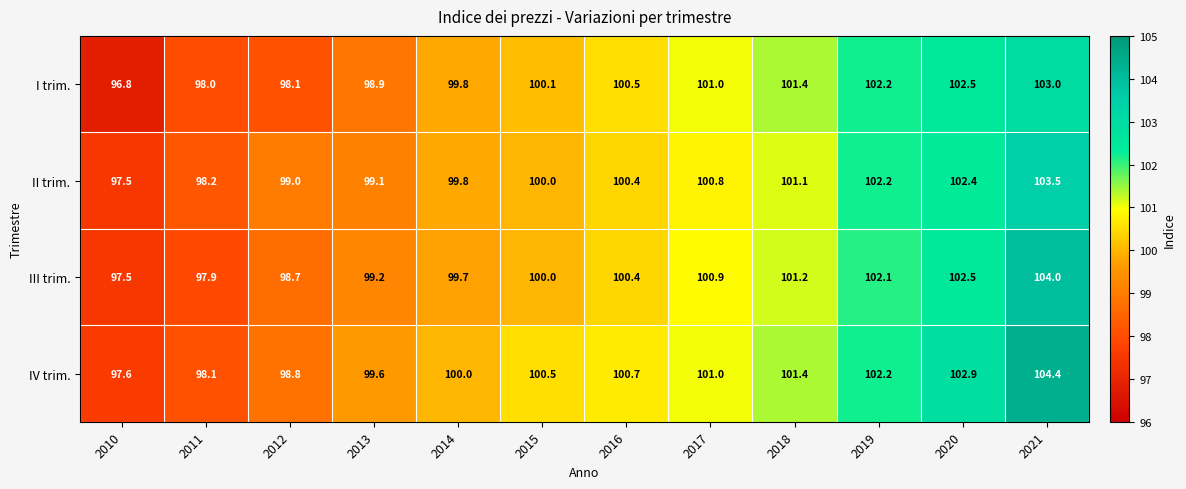

What is the difference between the highest and lowest values at 2020?

0.5